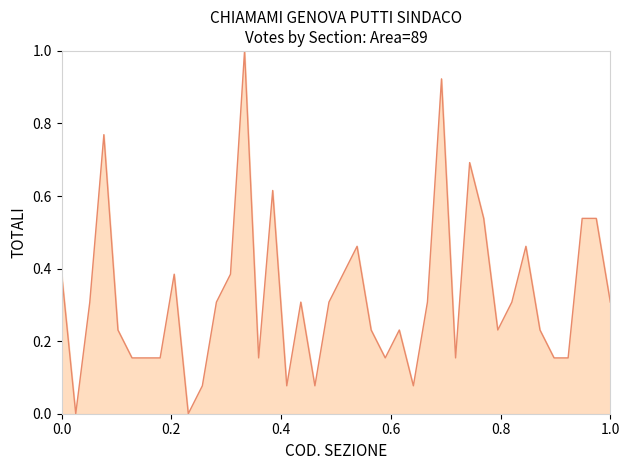

What is the difference between the maximum and minimum values?

1.0